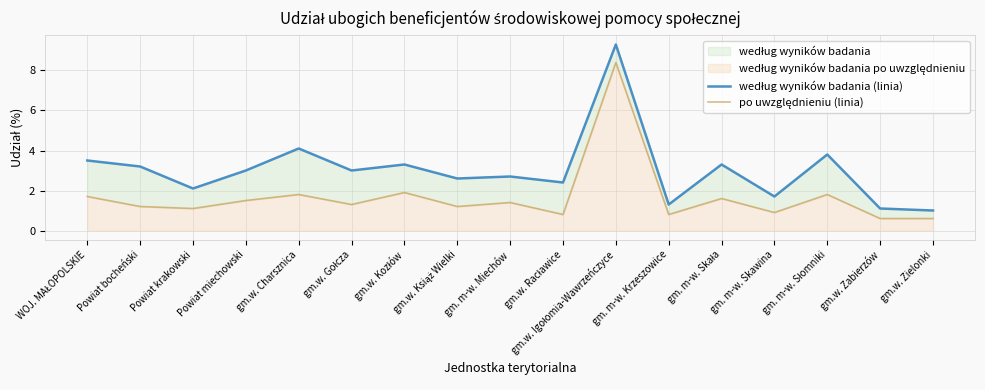

Reading left to right, list all the values displayed in this chart.

według wyników badania (linia): WOJ. MAŁOPOLSKIE=3.5	Powiat bocheński=3.2	Powiat krakowski=2.1	Powiat miechowski=3.0	gm.w. Charsznica=4.1	gm.w. Gołcza=3.0	gm.w. Kozłów=3.3	gm.w. Książ Wielki=2.6	gm. m-w. Miechów=2.7	gm.w. Racławice=2.4	gm.w. Igołomia-Wawrzeńczyce=9.3	gm. m-w. Krzeszowice=1.3	gm. m-w. Skała=3.3	gm. m-w. Skawina=1.7	gm. m-w. Słomniki=3.8	gm.w. Zabierzów=1.1	gm.w. Zielonki=1.0
po uwzględnieniu (linia): WOJ. MAŁOPOLSKIE=1.7	Powiat bocheński=1.2	Powiat krakowski=1.1	Powiat miechowski=1.5	gm.w. Charsznica=1.8	gm.w. Gołcza=1.3	gm.w. Kozłów=1.9	gm.w. Książ Wielki=1.2	gm. m-w. Miechów=1.4	gm.w. Racławice=0.8	gm.w. Igołomia-Wawrzeńczyce=8.4	gm. m-w. Krzeszowice=0.8	gm. m-w. Skała=1.6	gm. m-w. Skawina=0.9	gm. m-w. Słomniki=1.8	gm.w. Zabierzów=0.6	gm.w. Zielonki=0.6